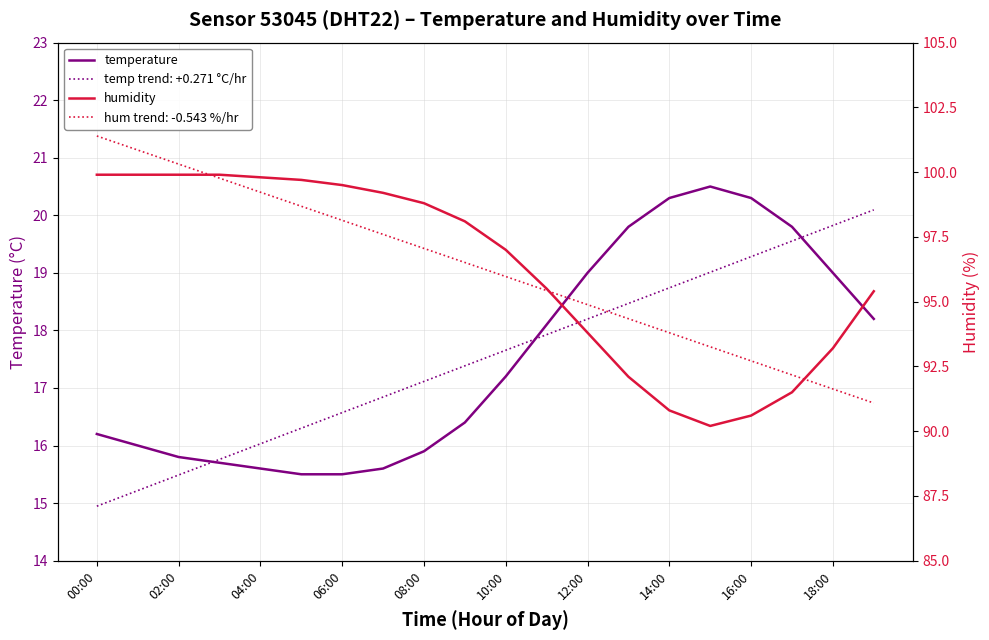

What is the average value of the temperature series?

17.5